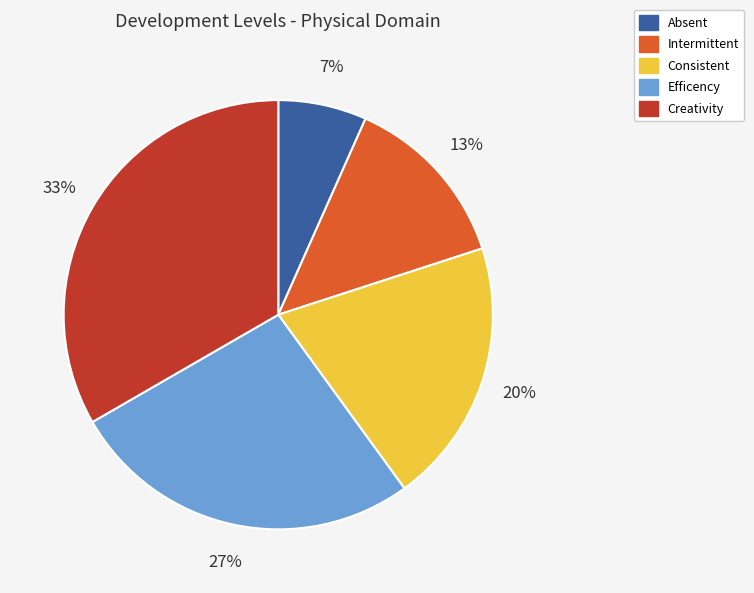

Combined, do Absent and Creativity account for over 50%?

No